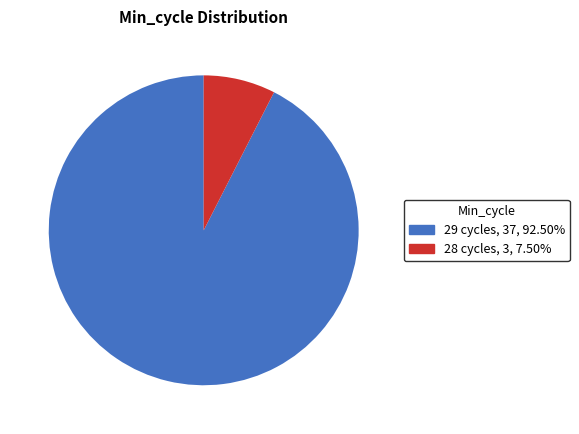

How many slices are in this pie chart?

2